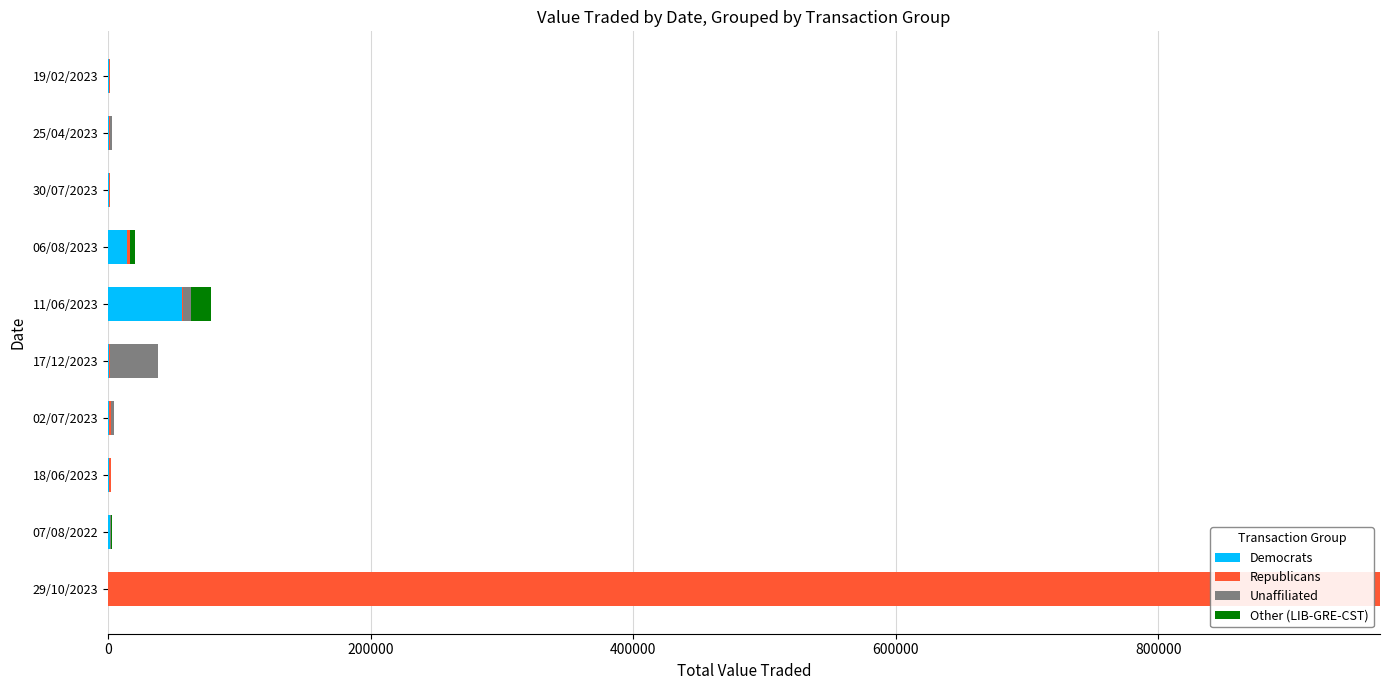

What is the highest value of the Democrats series?

56250